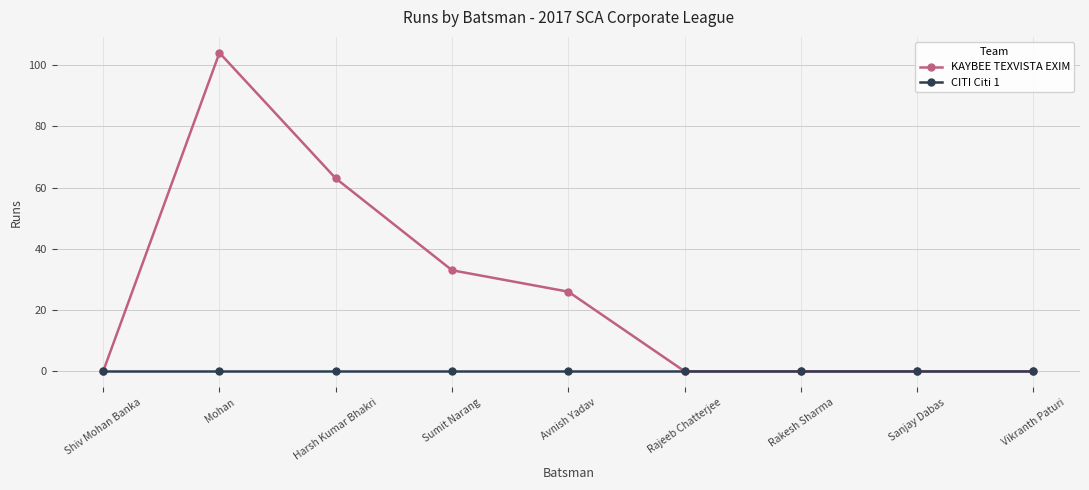

List the series in order of their peak value, lowest first.

CITI Citi 1, KAYBEE TEXVISTA EXIM